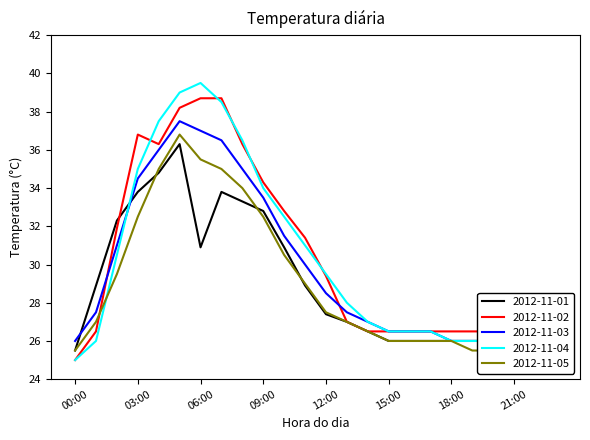

What is the difference between the highest and lowest values at 22:00?

1.0